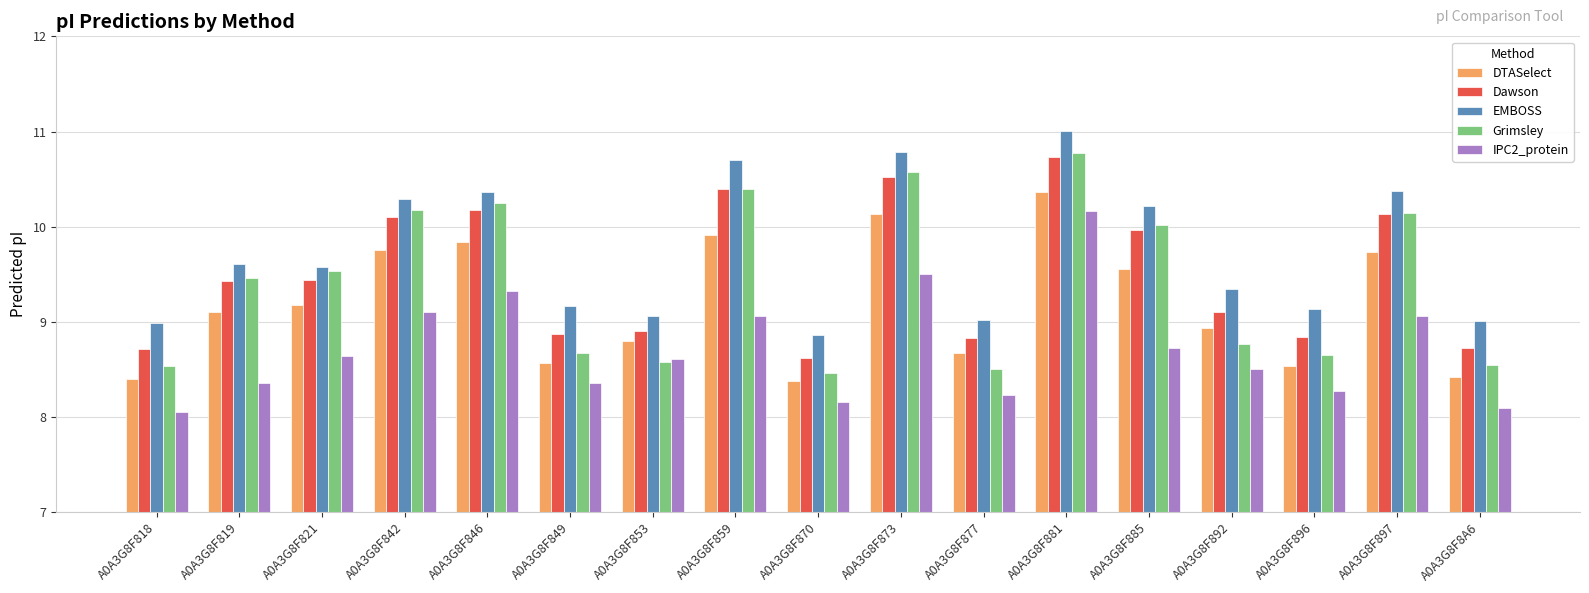

What is the difference between the second highest and minimum values in the Grimsley series?

2.1